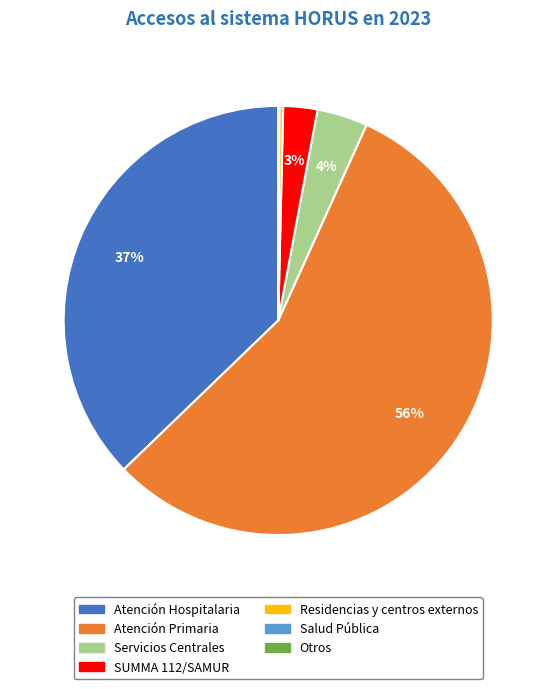

To the nearest percent, what percentage of the pie is SUMMA 112/SAMUR?

3%